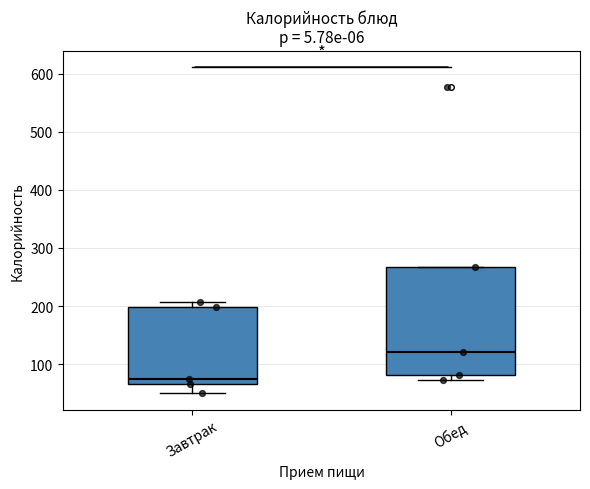

Where is the upper edge of the box for Завтрак on the y-axis? The values are not printed on the chart, so give them approximately, as read against the axis.

200